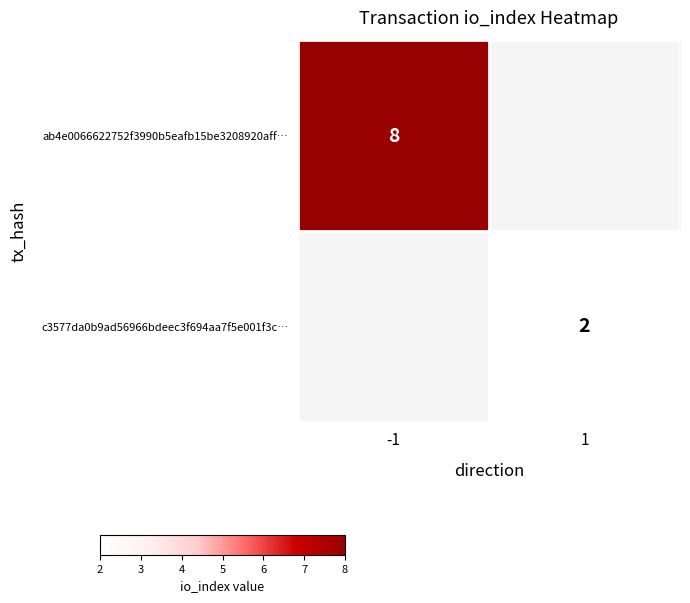

The ab4e0066622752f3990b5eafb15be3208920aff… series shows 5 at -1. True or false?

False